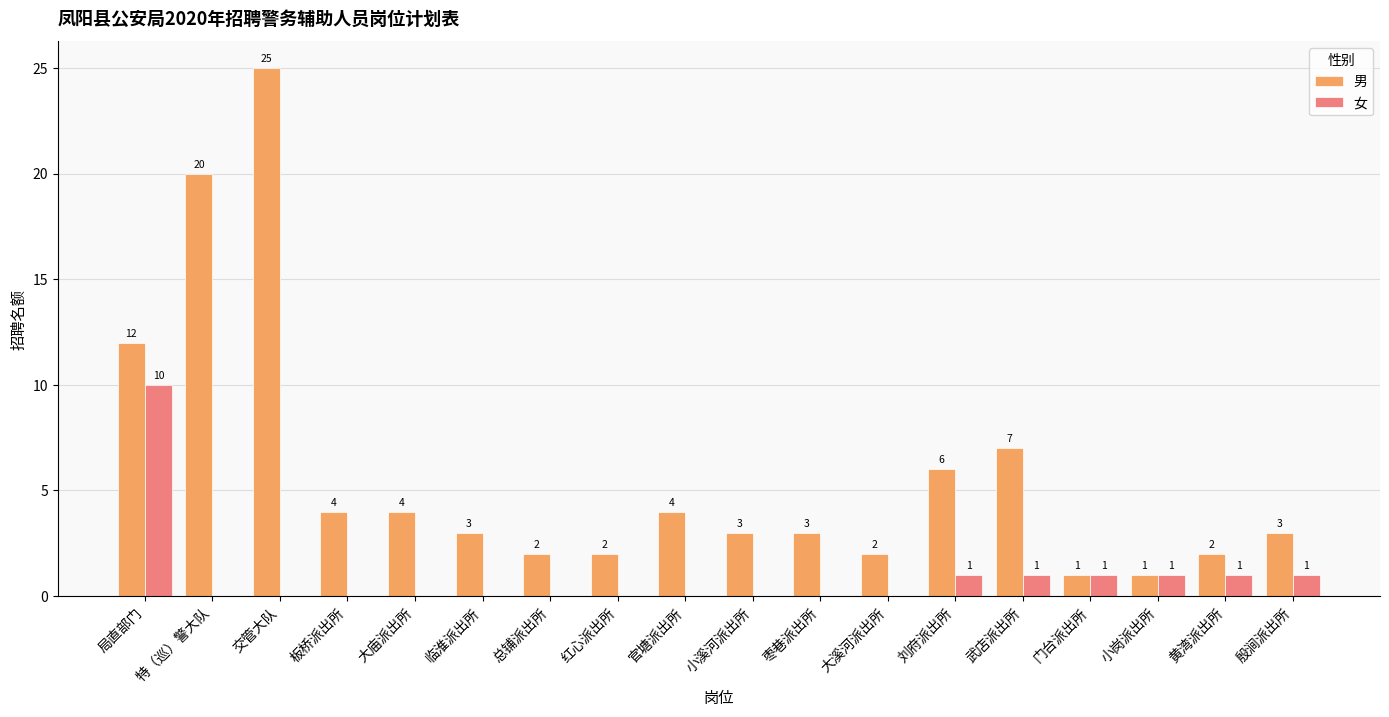

True or false: 男 has a value of 9 at 刘府派出所.

False